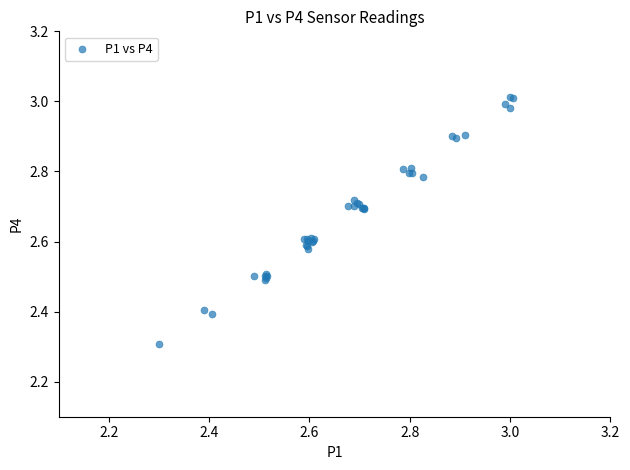

What Y value in the scatter plot is closest to 2?

2.3